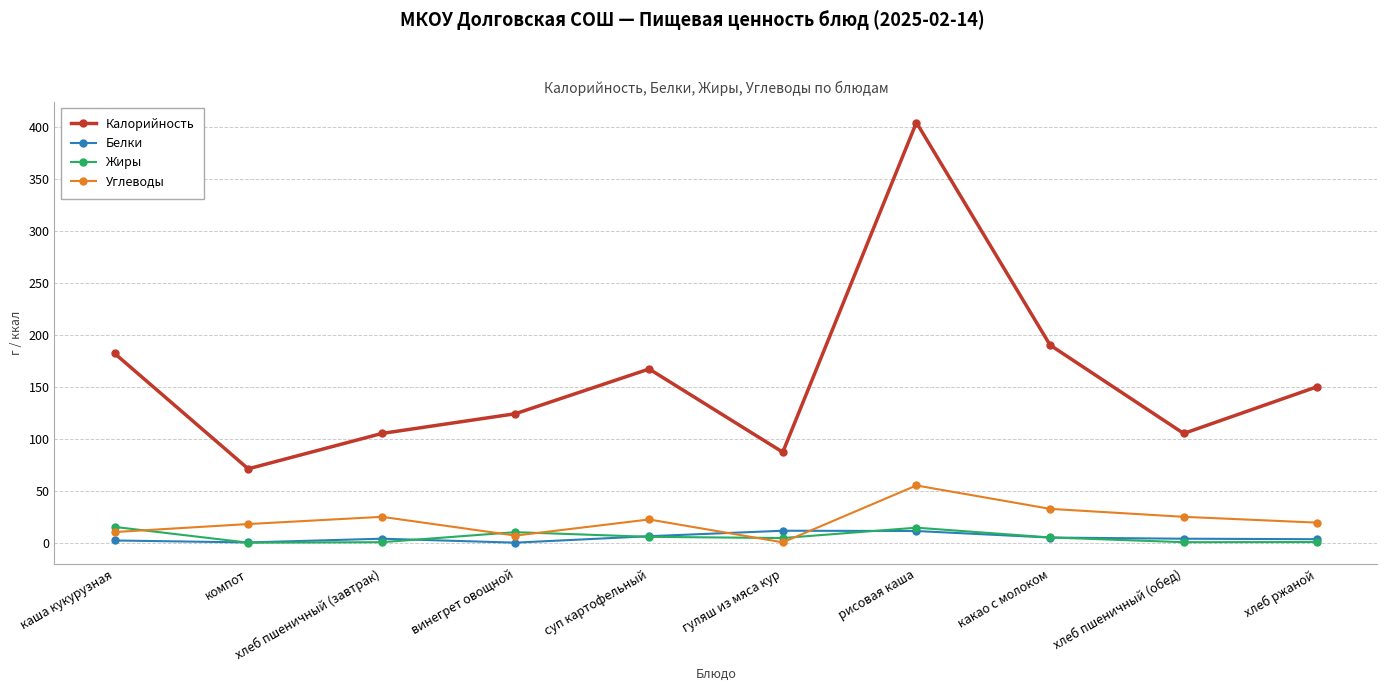

True or false: Жиры has more than 2 interior local peaks.

False